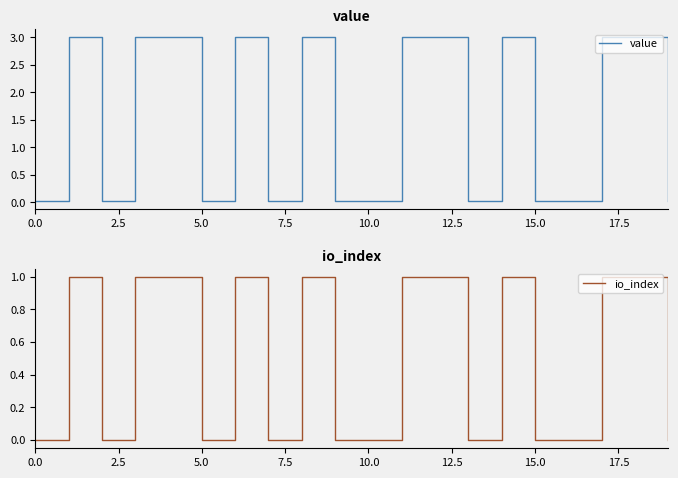

How many categories are shown in the chart?

20